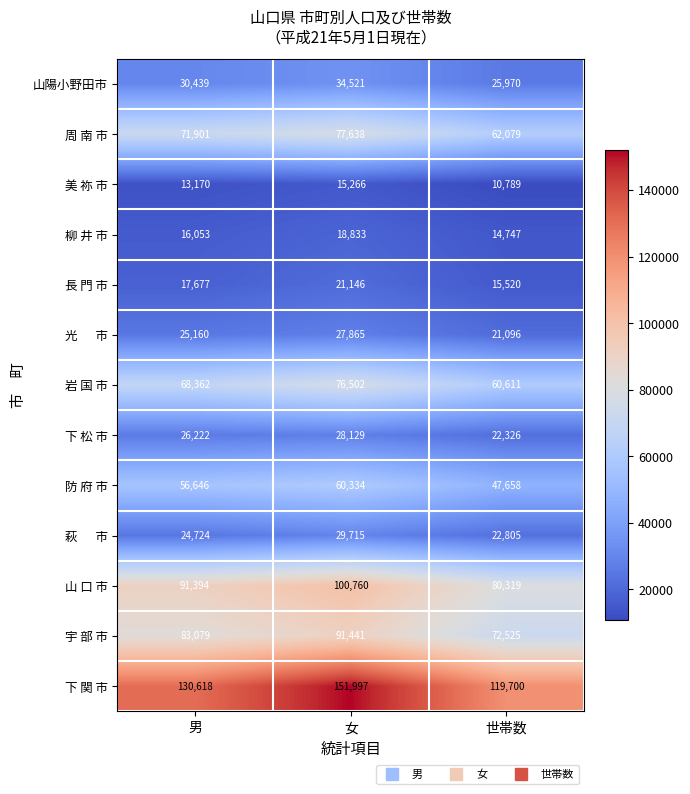

Where is 柳 井 市 nearest to the value 16790?

男